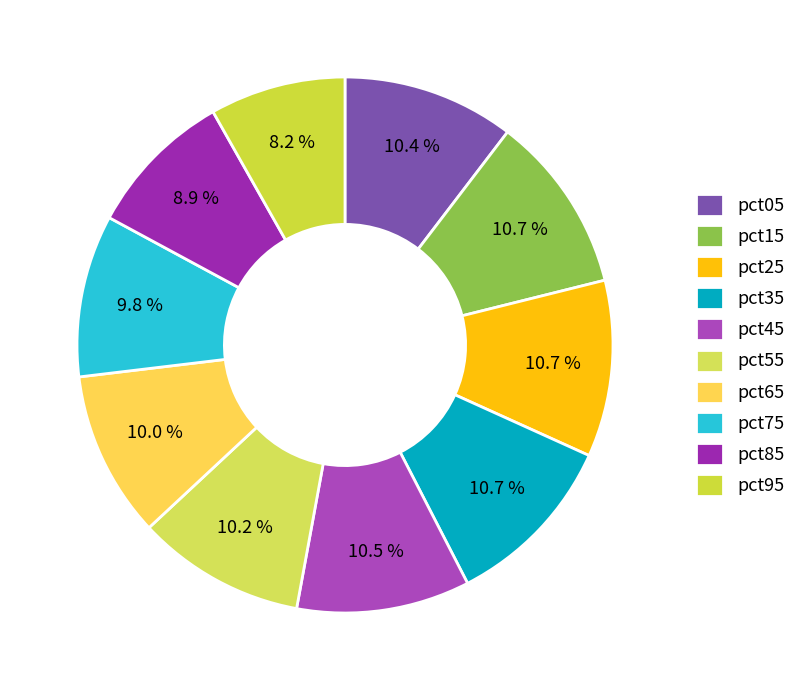

What percentage is the pct05 slice, to the nearest percent?

10%